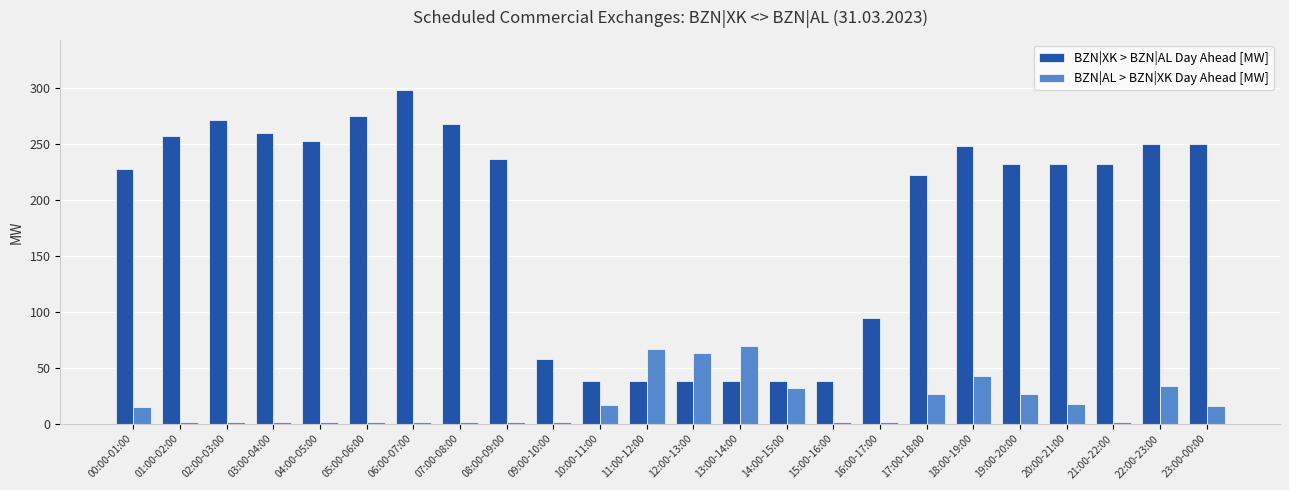

Which series has the largest total across all categories?

BZN|XK > BZN|AL Day Ahead [MW]